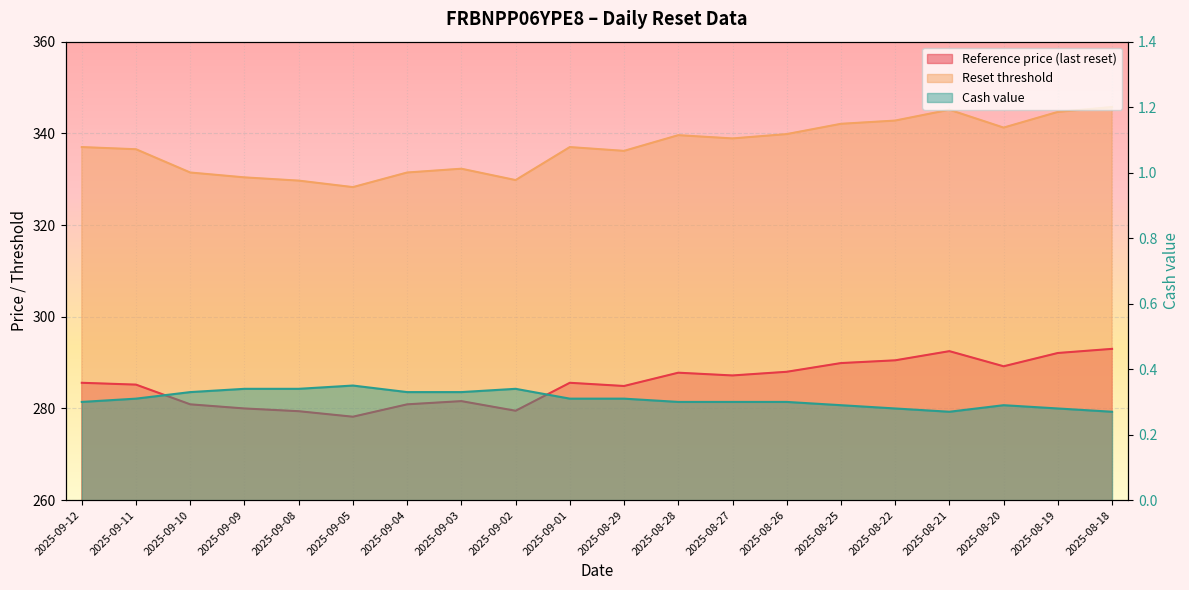

What is the label of the 4th point from the right?

2025-08-21